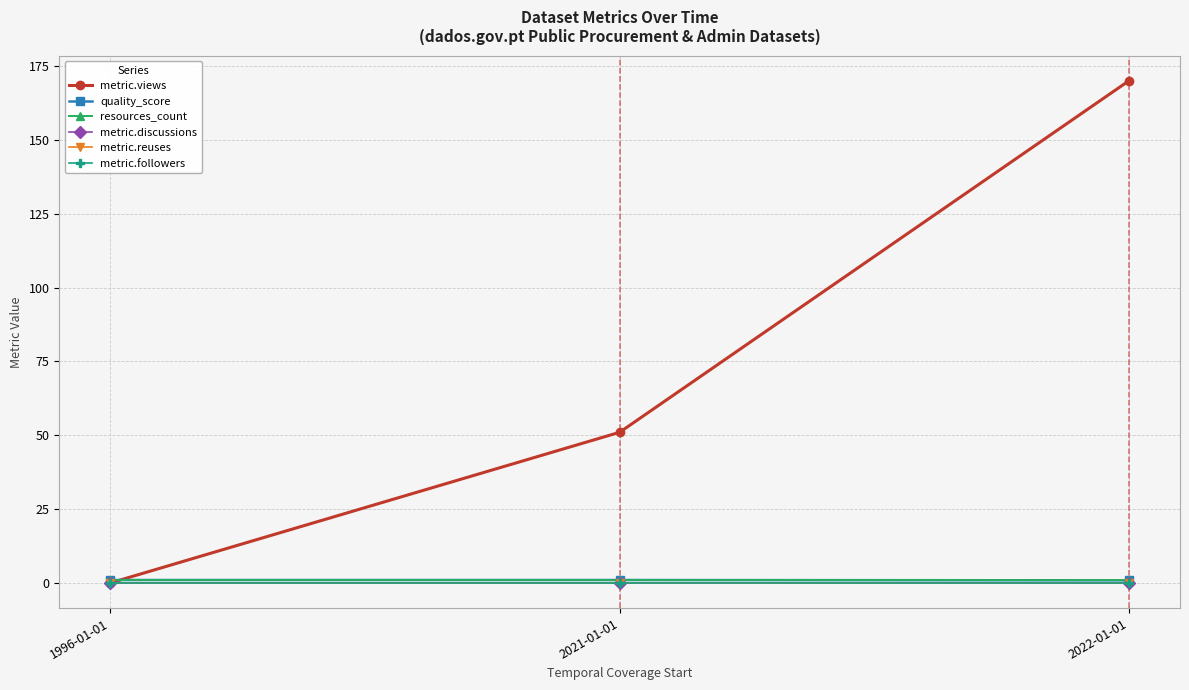

Is this an area chart (filled region under the line)?

No